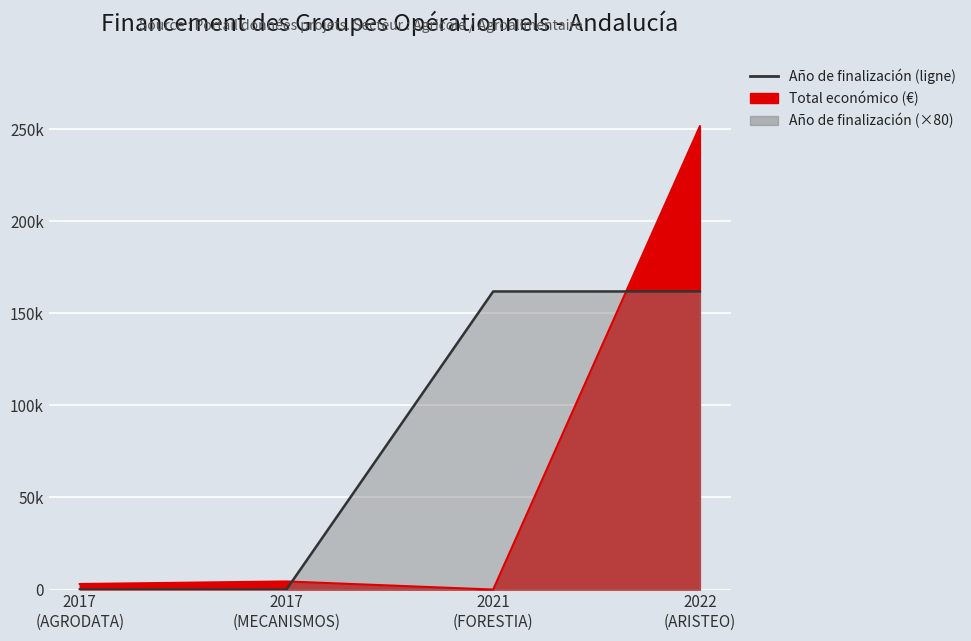

True or false: there are more than 1 points higher than both neighbors.

False